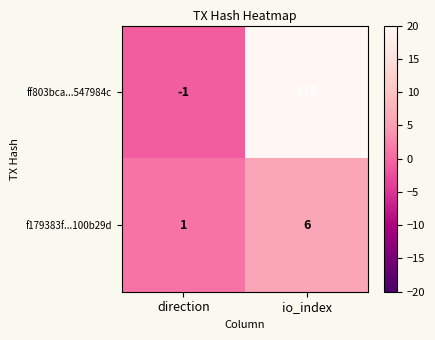

Reading right to left, what are all the values shown in this chart?

ff803bca...547984c: 579	-1
f179383f...100b29d: 6	1